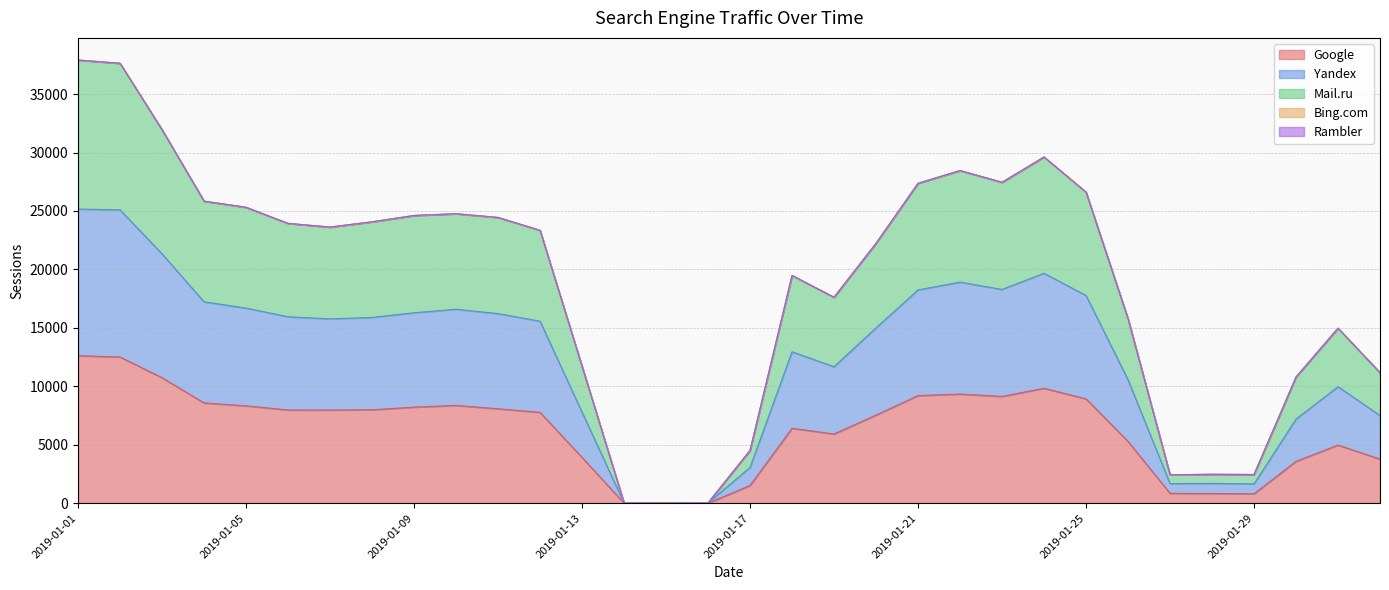

What is the maximum value for Google?

12619